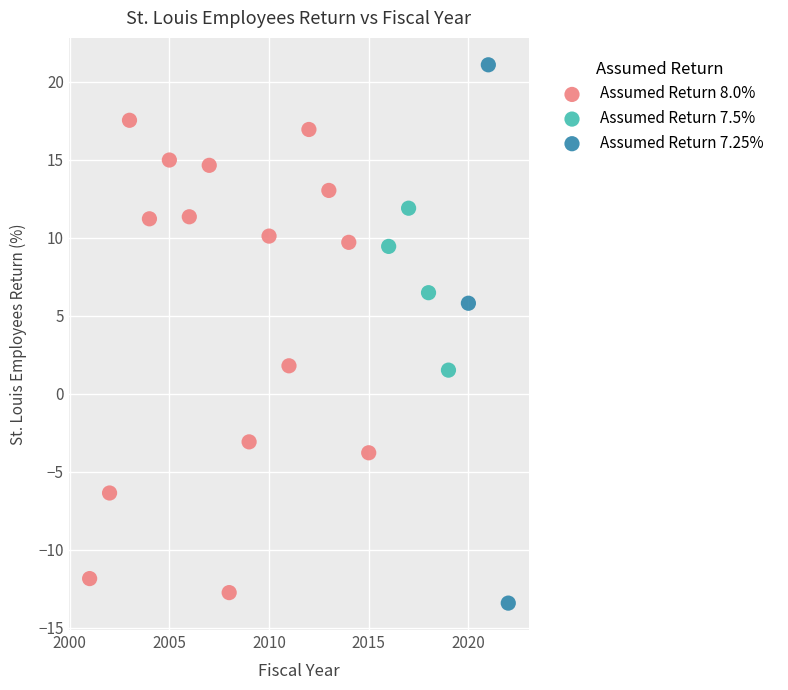

Which series has the largest Y range (max minus min)?

Assumed Return 7.25%